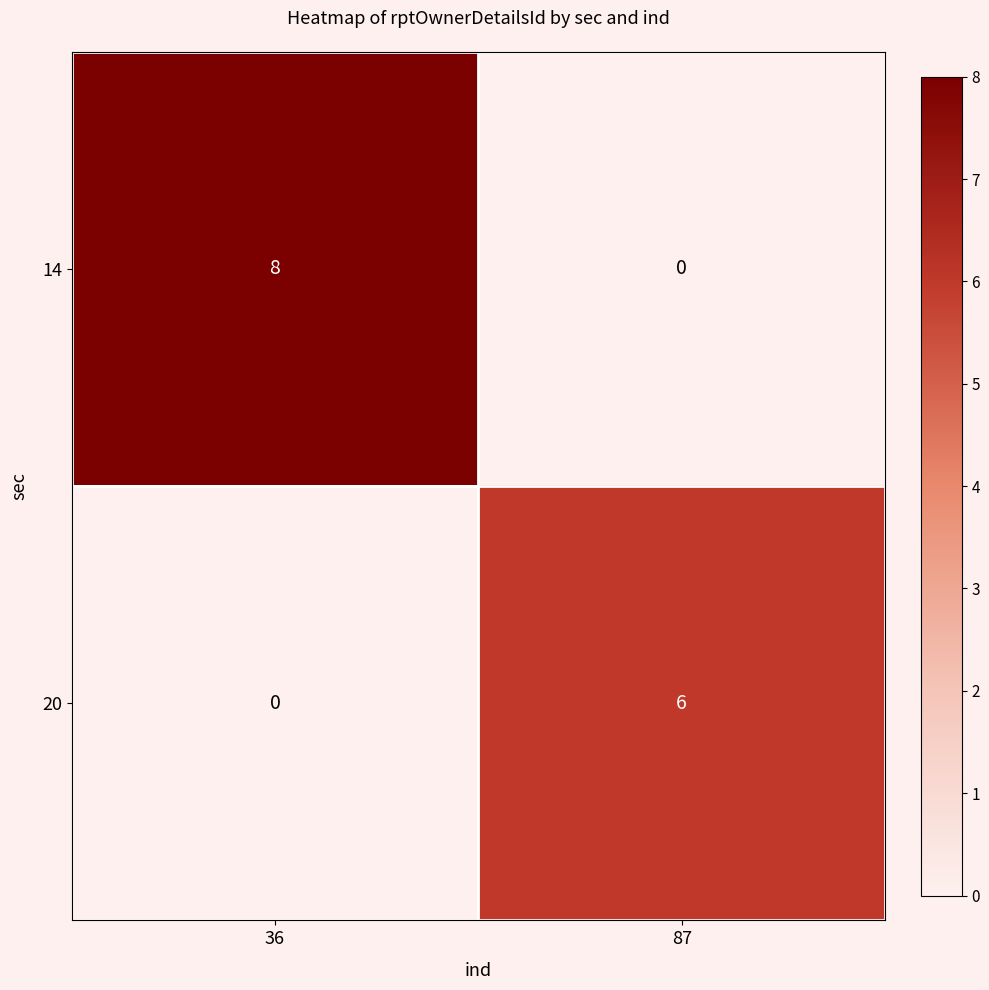

Reading left to right, list all the values displayed in this chart.

14: 8	0
20: 0	6